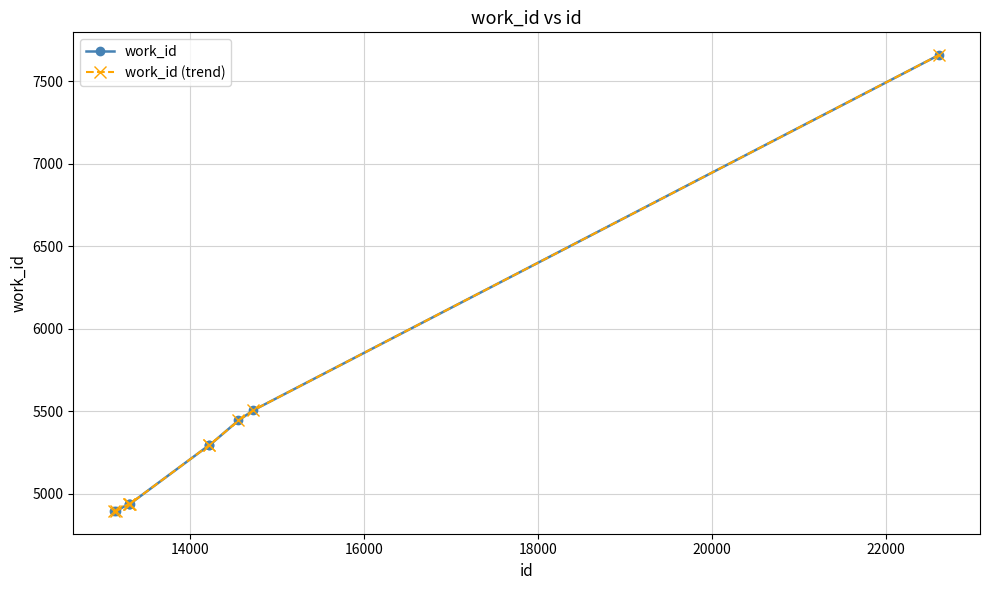

True or false: work_id and work_id (trend) intersect in this chart.

False